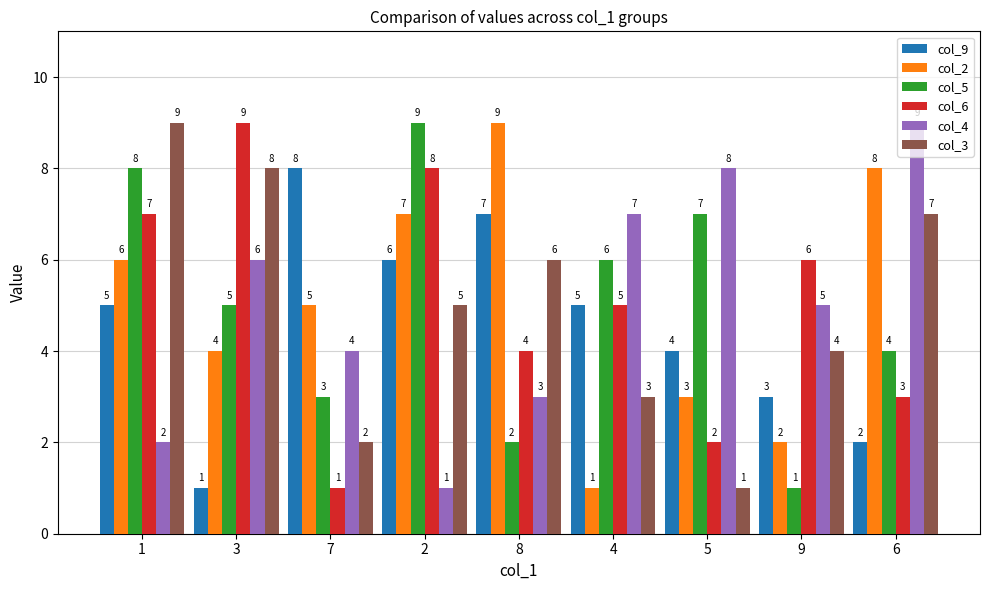

How many bars are there in each group?

6